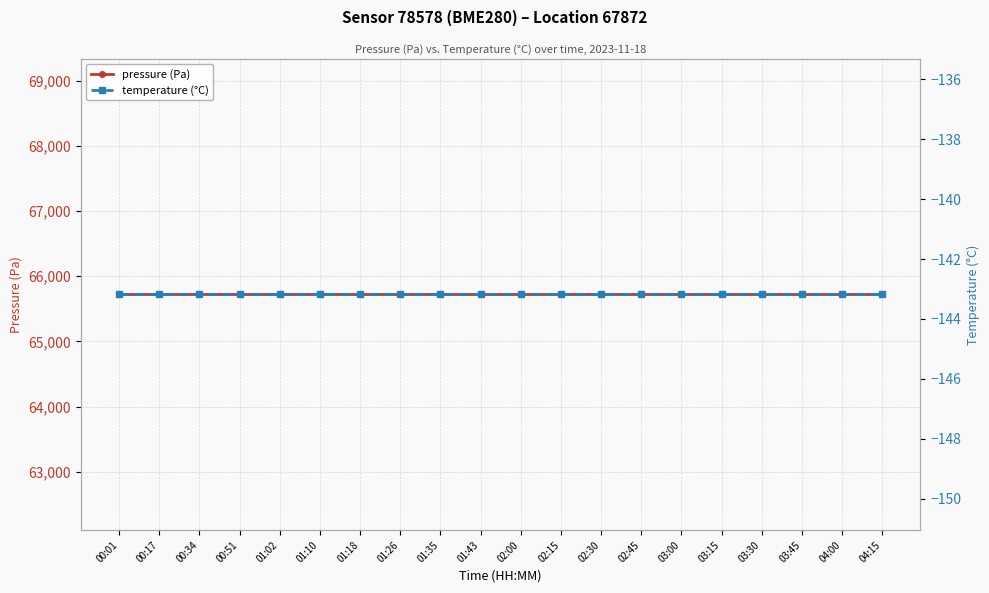

Is it true that pressure (Pa) equals 65721.3 at 03:15?

True